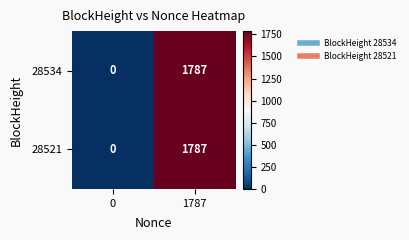

Reading right to left, extract all data points from this chart.

28534: 1787=1787	0=0
28521: 1787=1787	0=0